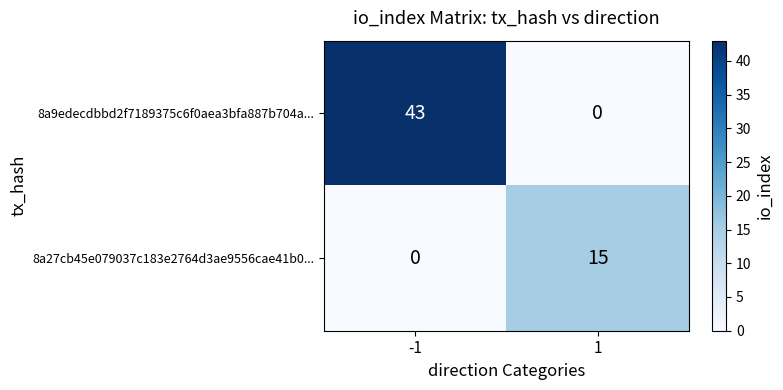

What is the difference between the 8a9edecdbbd2f7189375c6f0aea3bfa887b704a... values at -1 and 1?

43